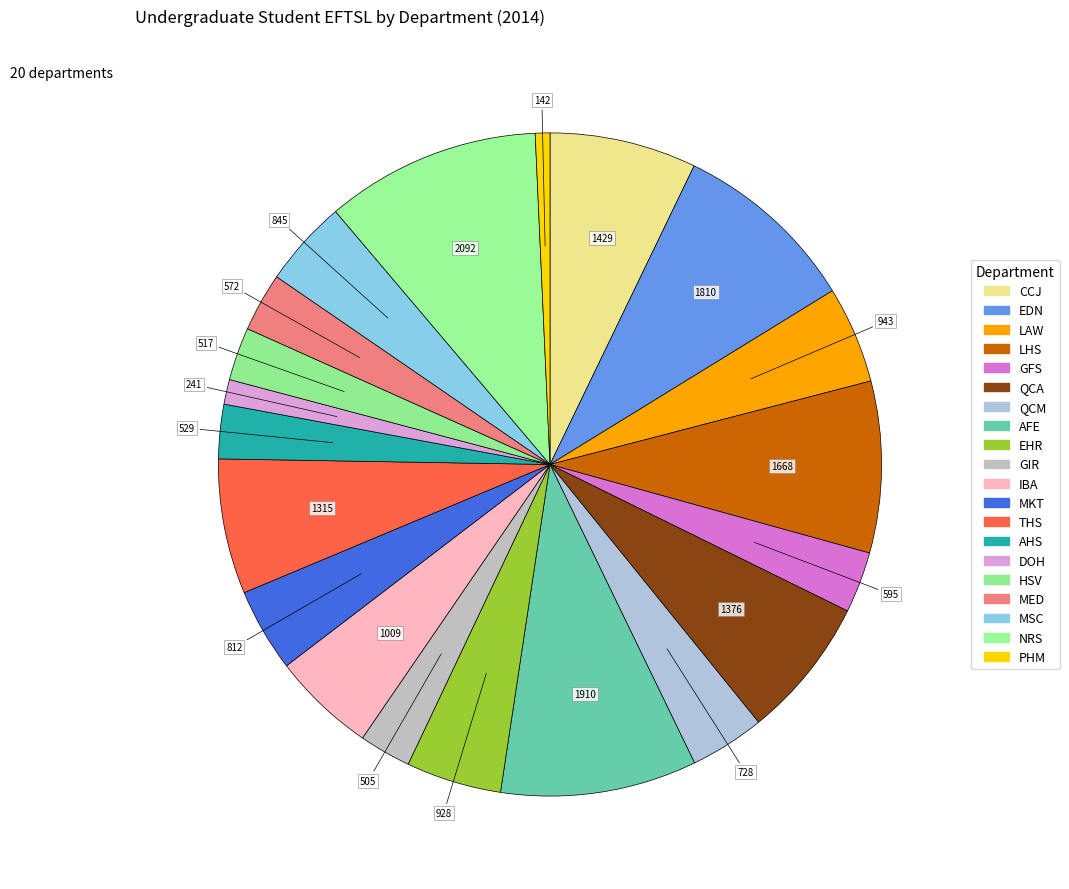

Does AFE represent more than half of the total?

No